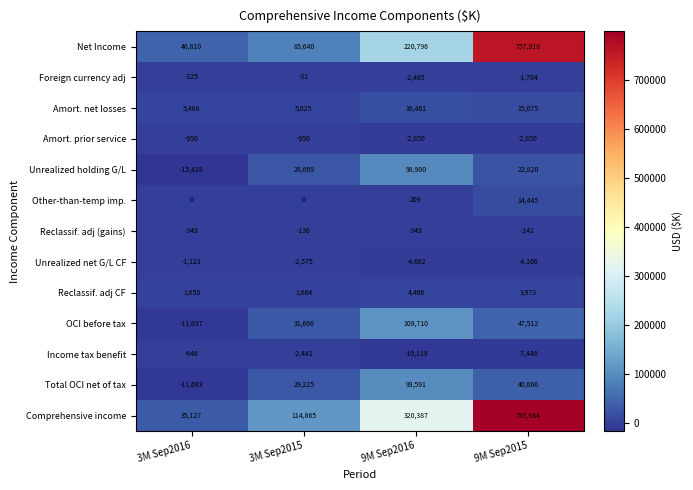

Which series has the largest total across all categories?

Comprehensive income